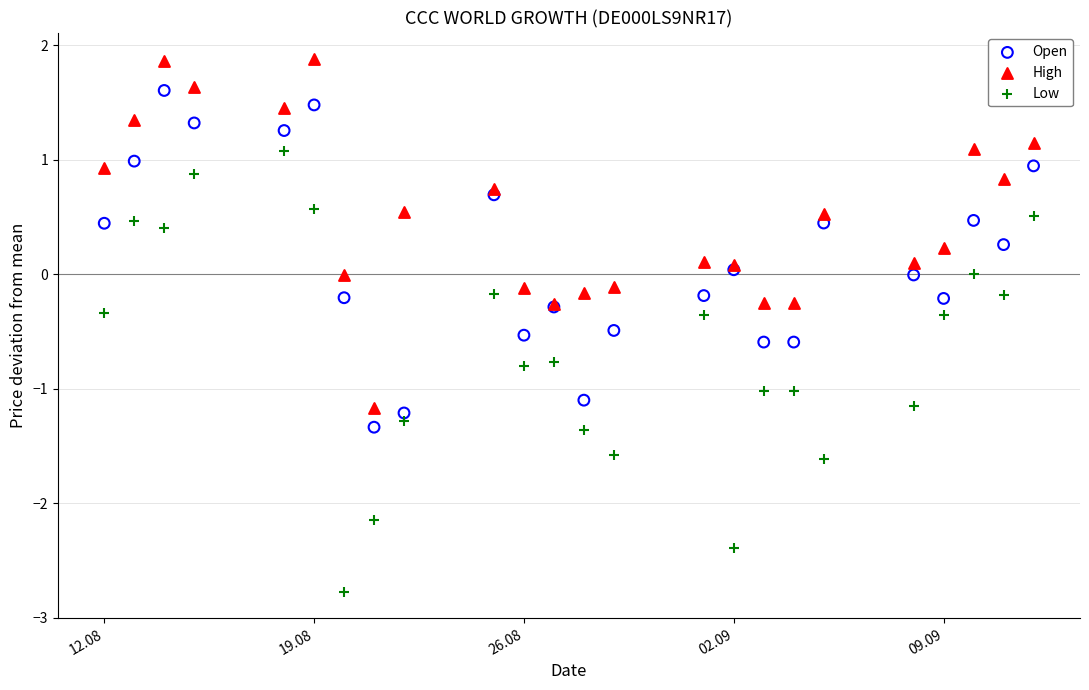

Which series reaches the minimum Y coordinate?

Low